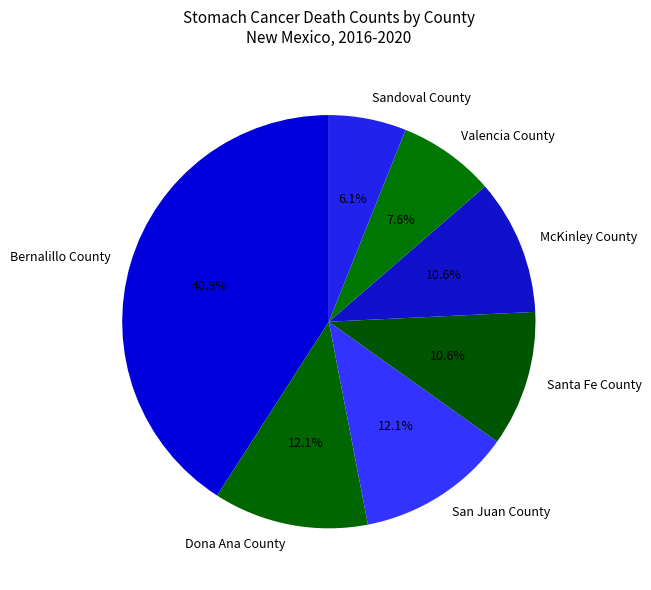

Is the sum of Sandoval County and San Juan County greater than half?

No